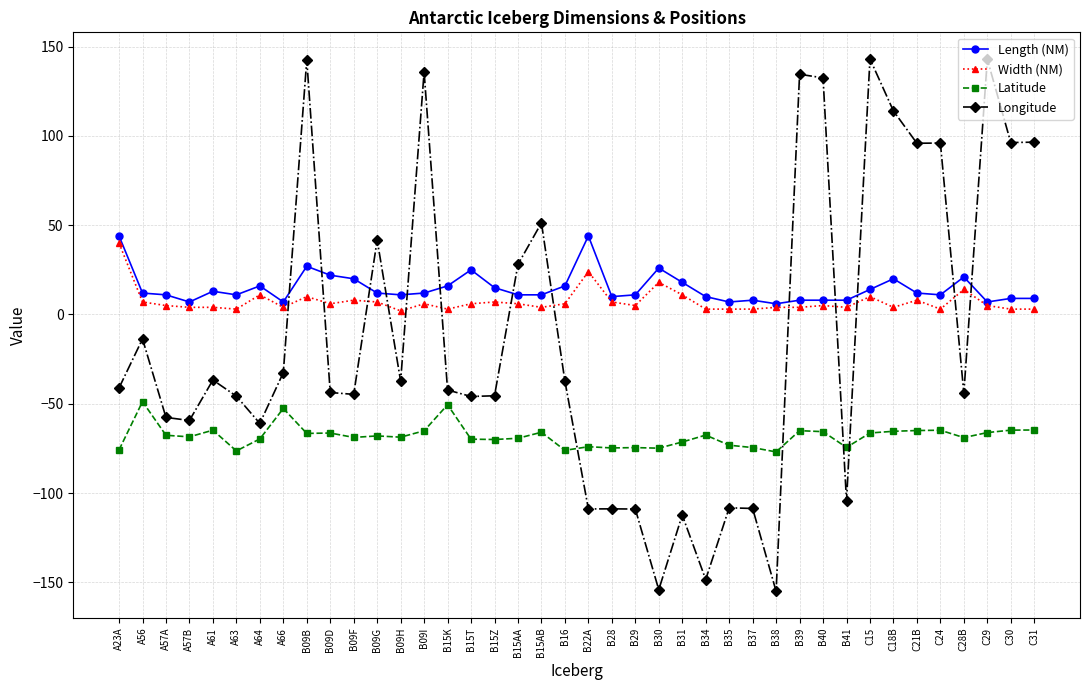

True or false: Width (NM) and Latitude intersect in this chart.

False